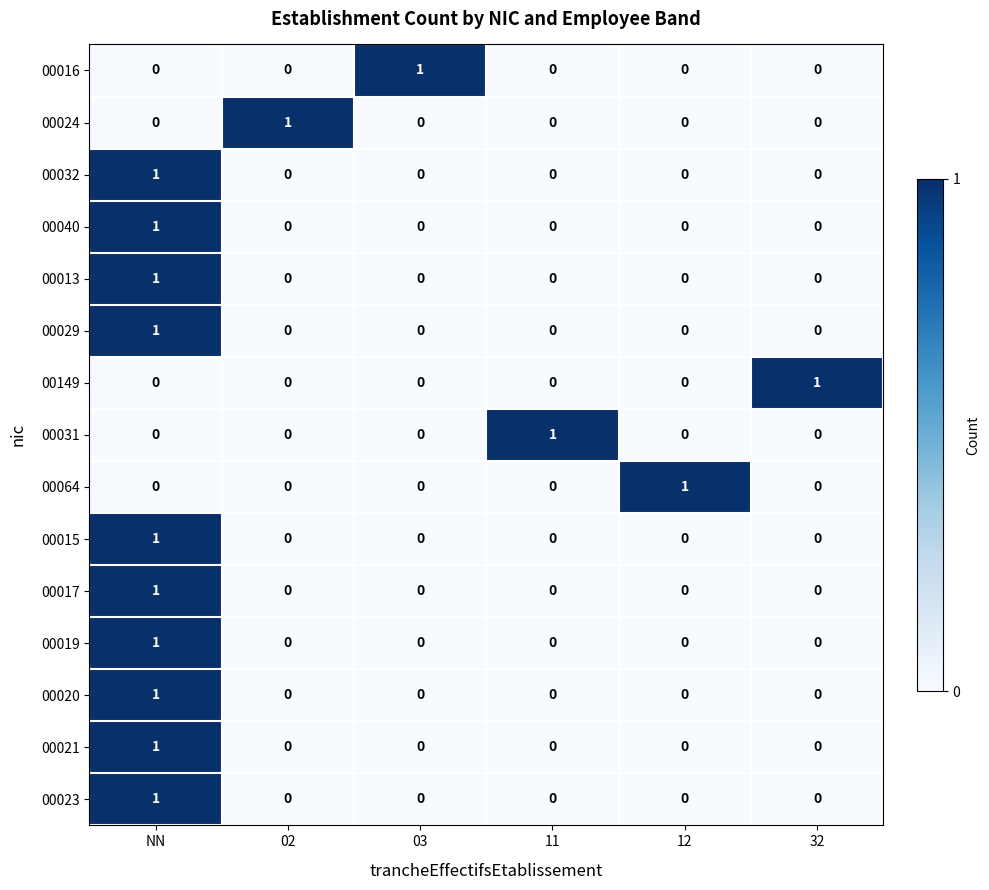

At which category is the sum across all series the highest?

NN